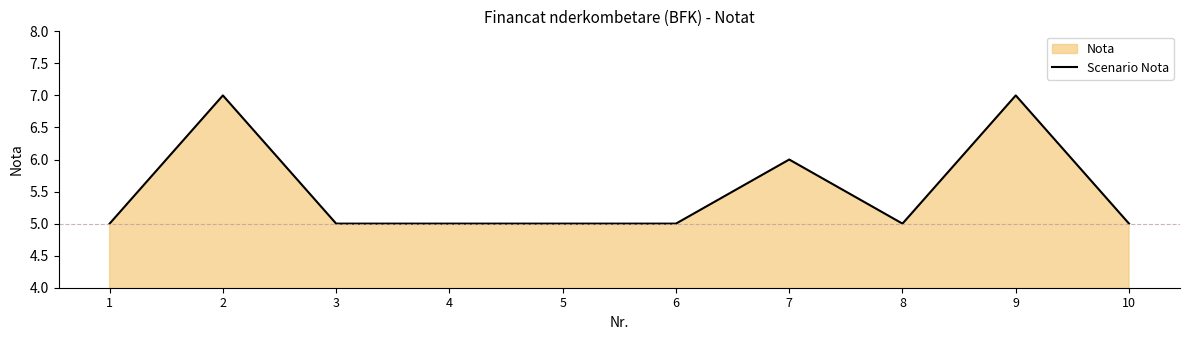

How many values are between 5 and 6?

8